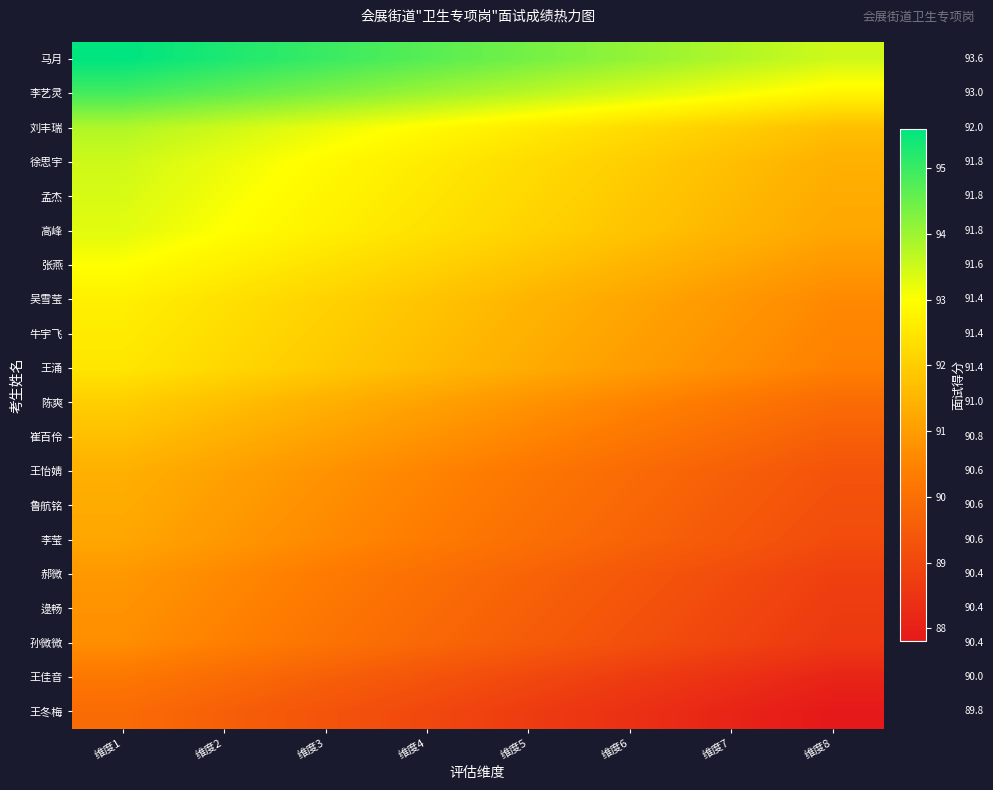

What is the minimum value for 孟杰?

91.3